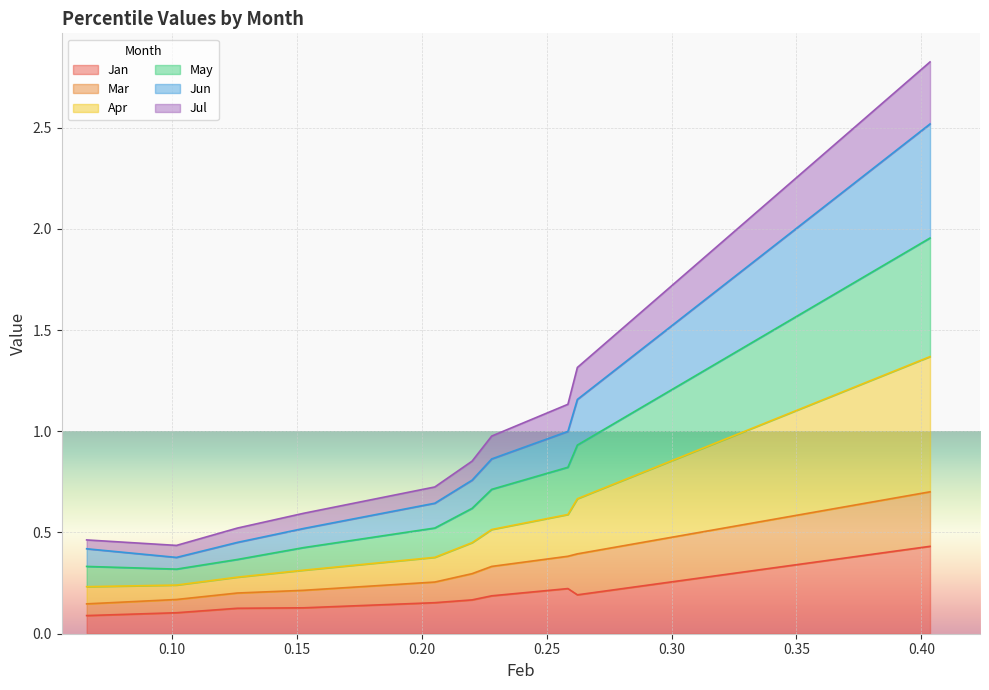

At how many categories does at least one series exceed 1?

3